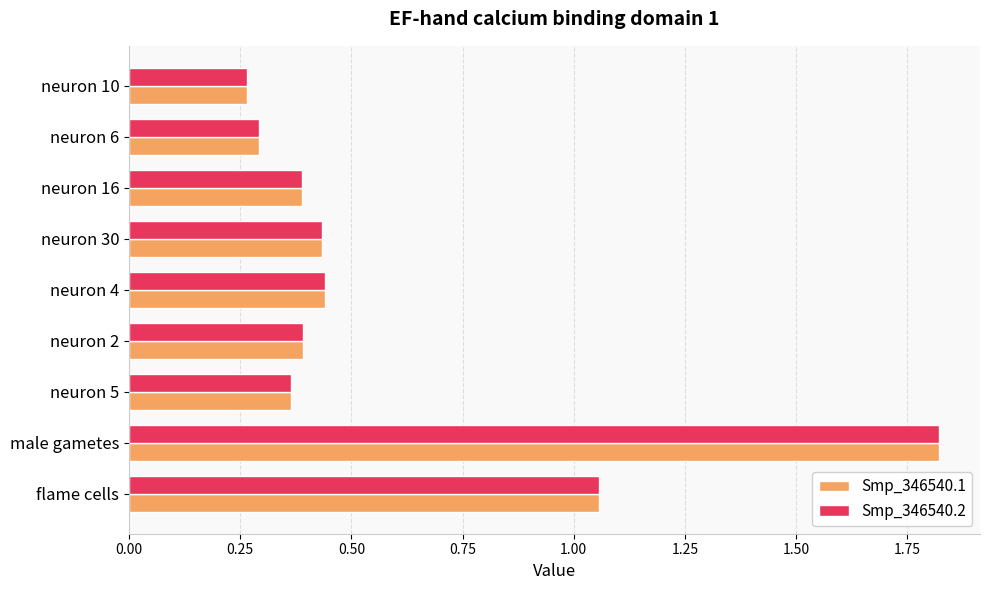

At which category is the sum across all series the highest?

male gametes